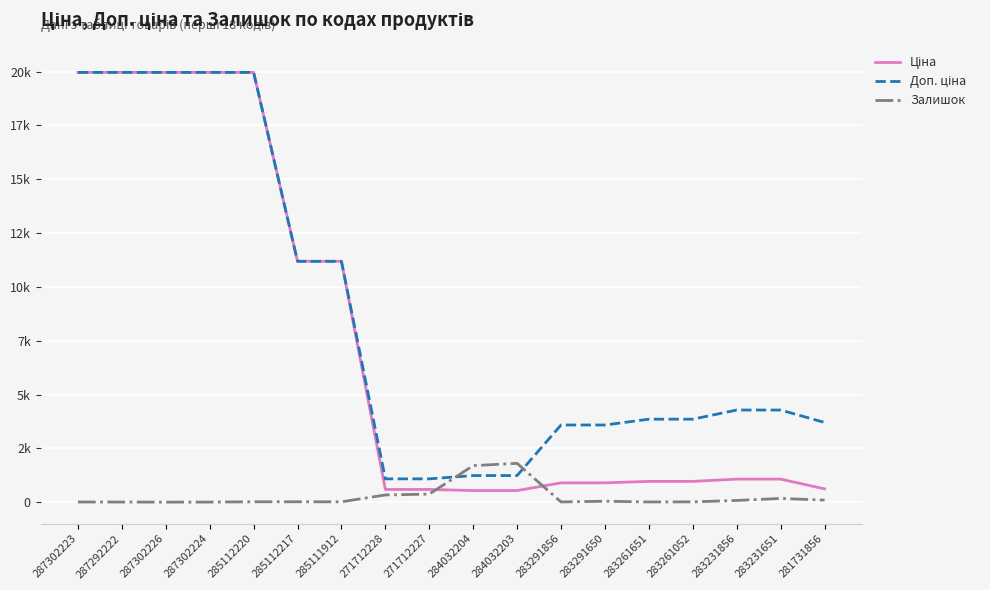

Between which two adjacent categories do Залишок and Ціна first intersect?

271712227 and 284032204